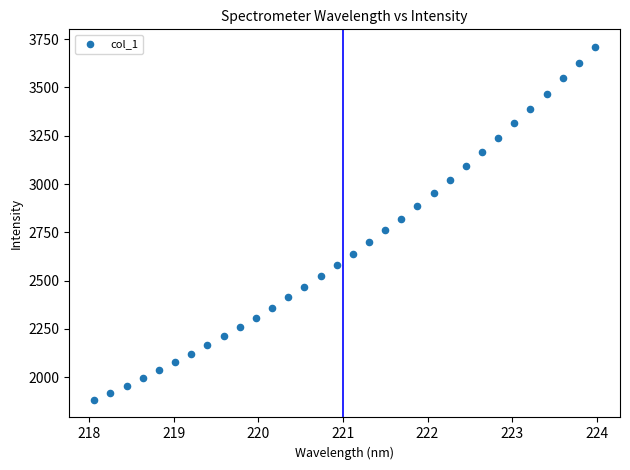

What is the range of X values (max minus min)?

5.9